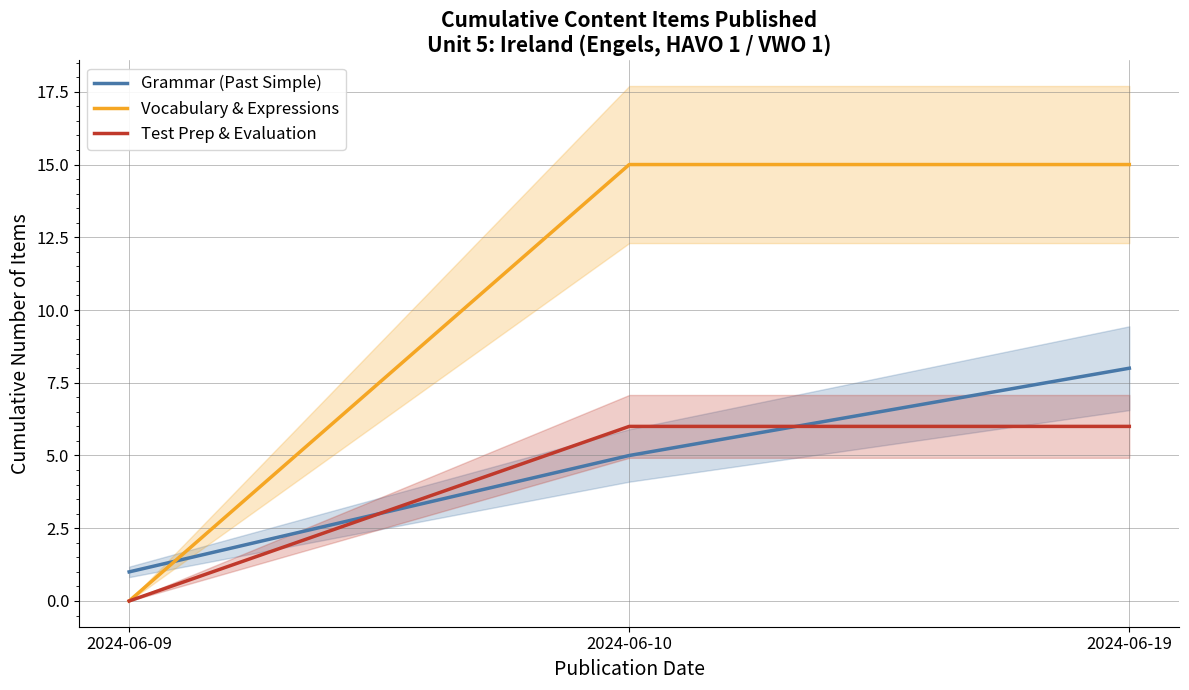

Which series has the largest range (max minus min)?

Vocabulary & Expressions